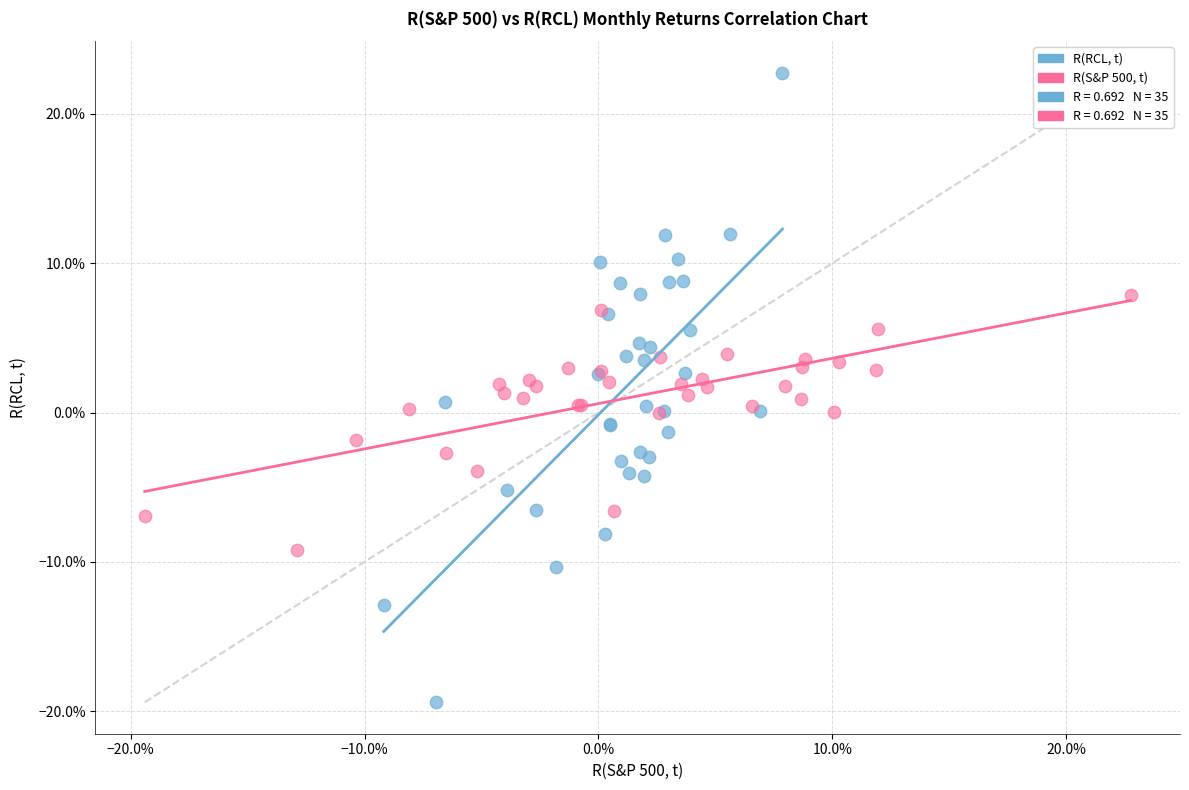

Which series contains the highest Y value?

R(RCL, t)